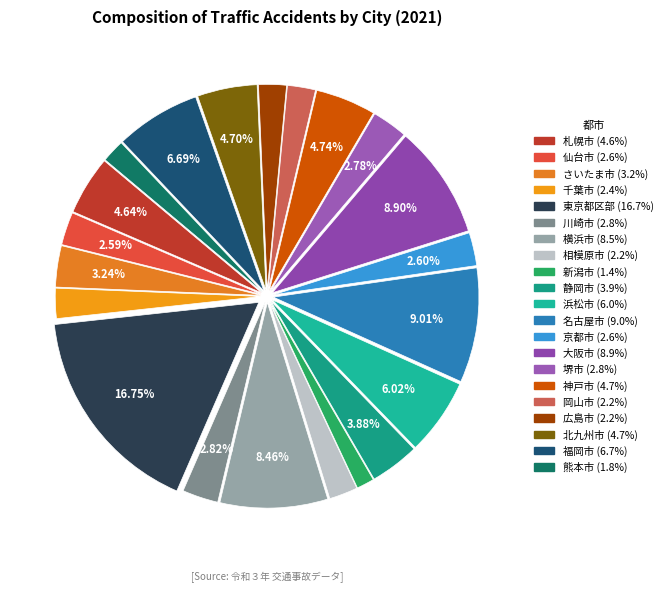

Which has a higher value, 京都市 or 静岡市?

静岡市